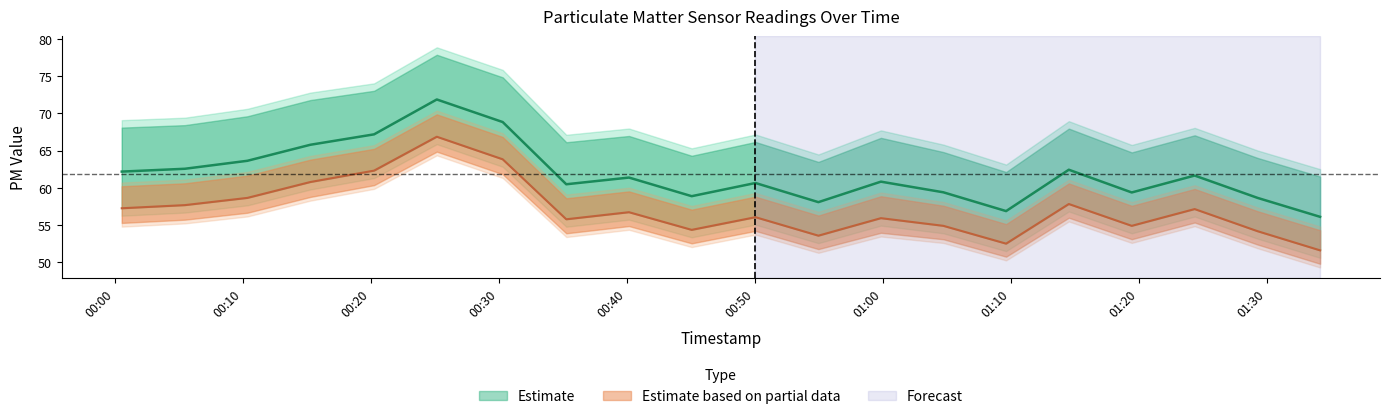

Reading left to right, transcribe all the data shown in this chart.

P1: 62.2	62.6	63.6	65.8	67.2	71.9	68.8	60.5	61.4	58.9	60.7	58.1	60.9	59.4	56.9	62.5	59.4	61.7	58.7	56.1
P2: 57.3	57.7	58.7	60.8	62.3	66.9	63.9	55.8	56.8	54.4	56.1	53.6	56.0	54.9	52.5	57.9	54.9	57.2	54.2	51.6